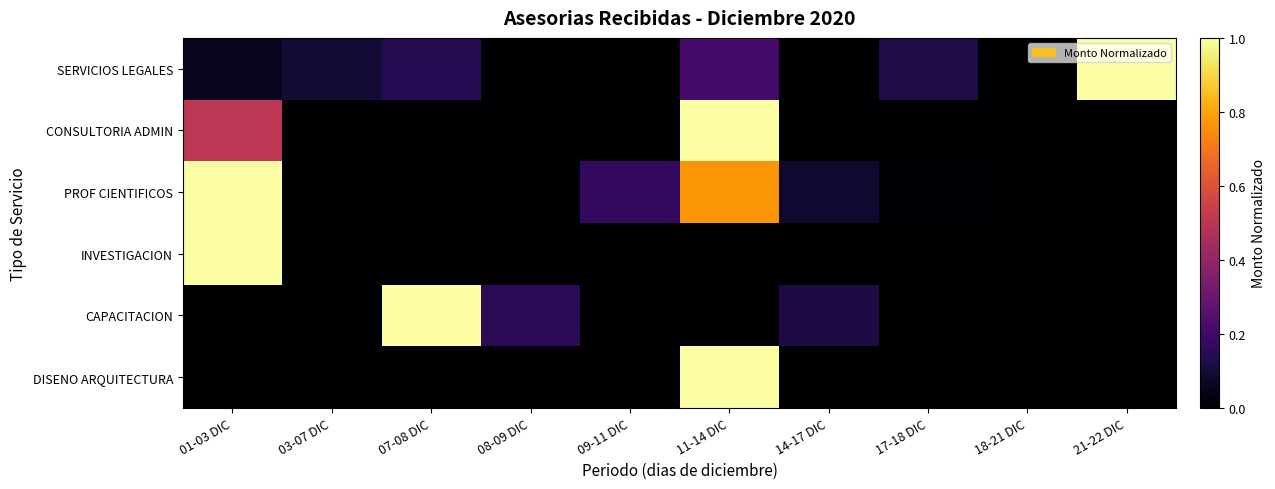

Which series has the widest spread of values?

SERVICIOS LEGALES